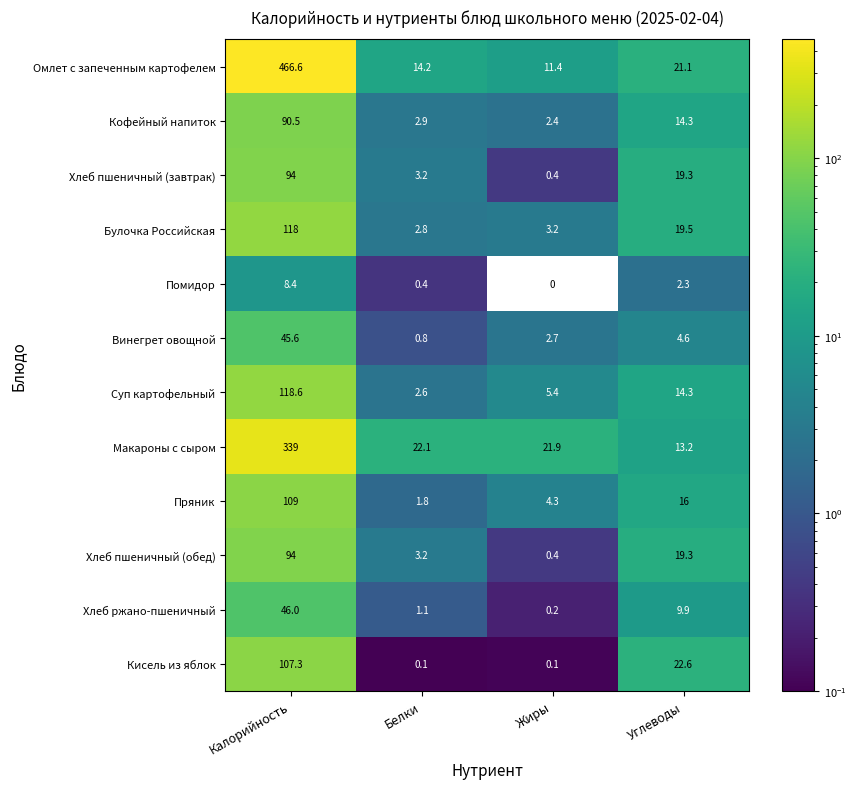

How many data points in Хлеб ржано-пшеничный are above 9?

2